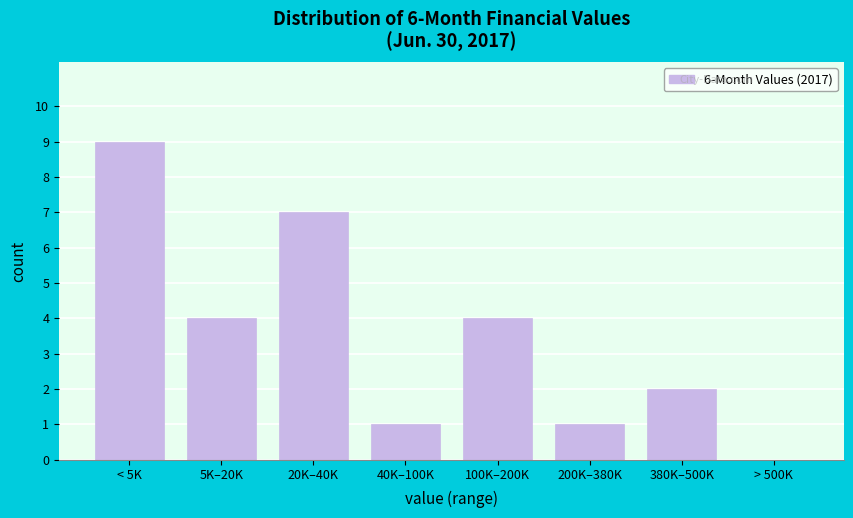

Reading right to left, list all the values displayed in this chart.

> 500K=0	380K–500K=2	200K–380K=1	100K–200K=4	40K–100K=1	20K–40K=7	5K–20K=4	< 5K=9